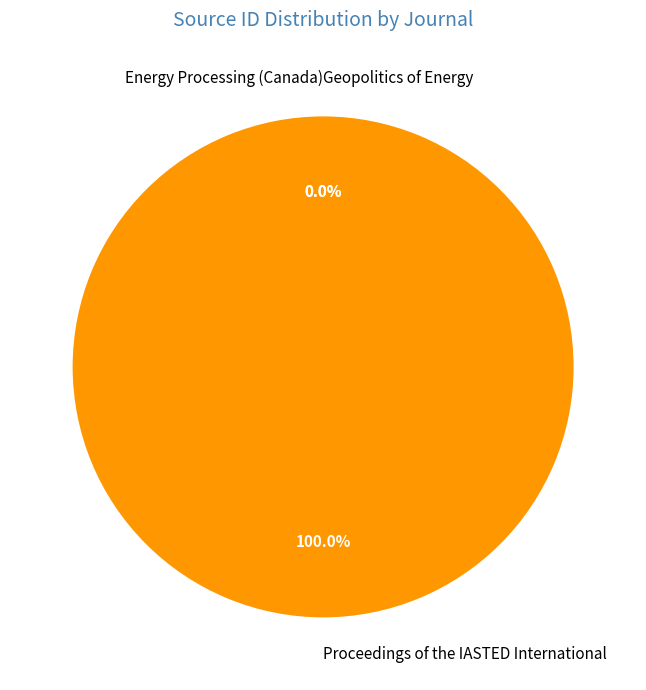

What is the majority slice?

Proceedings of the IASTED International